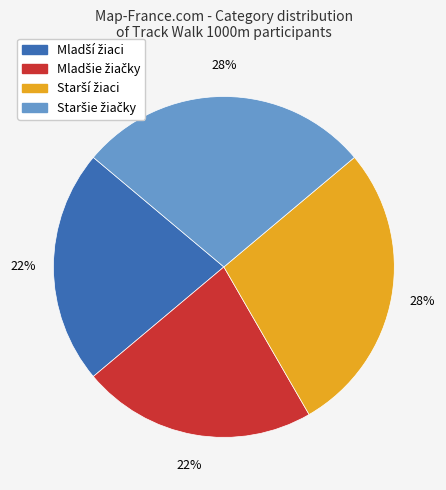

To the nearest percent, what is the difference between the largest and smallest slice percentages?

6%